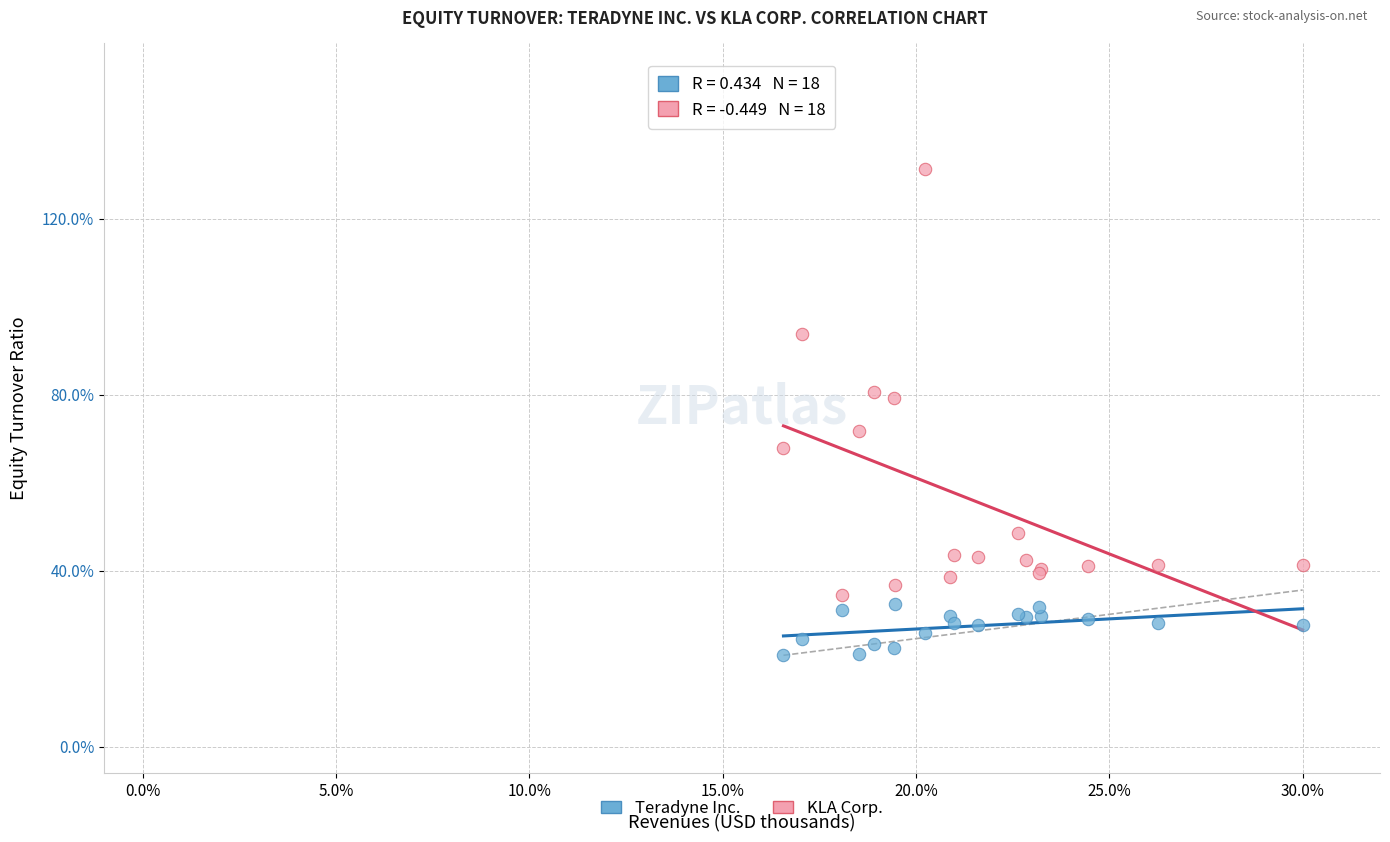

Which series has the largest Y range (max minus min)?

KLA Corp.